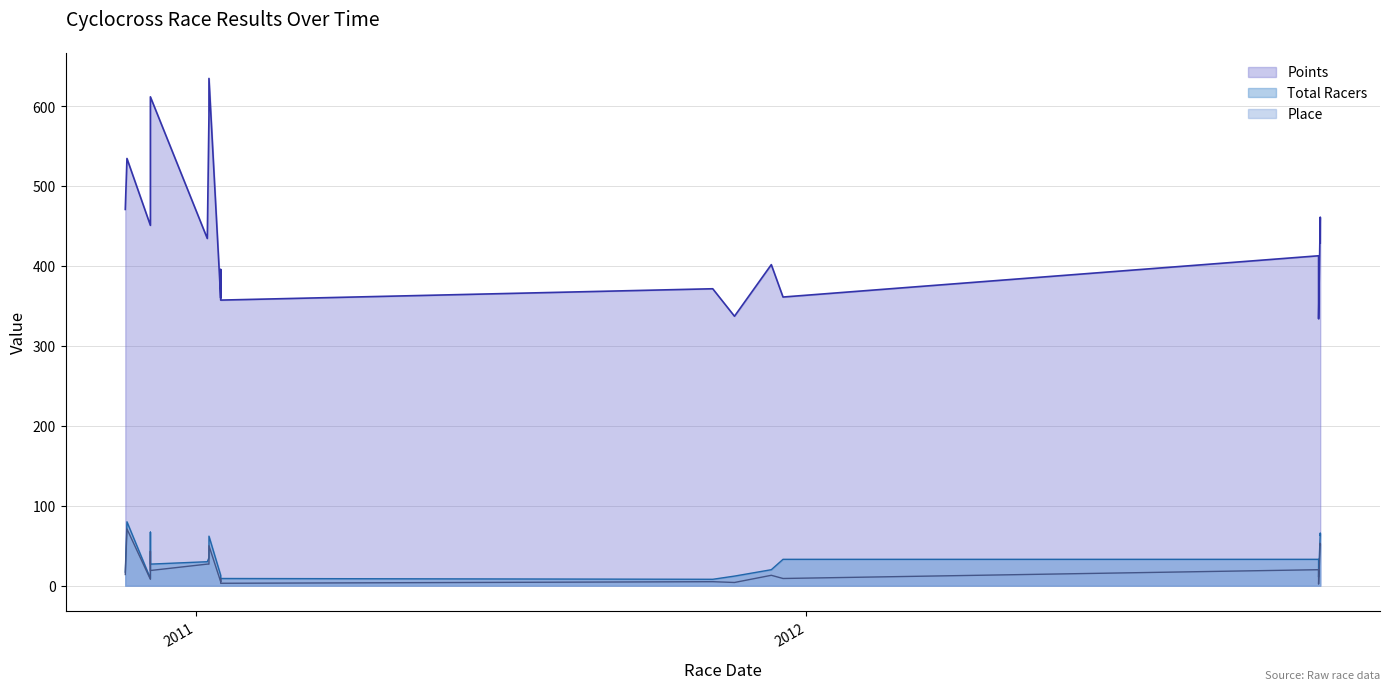

How many distinct data groups are displayed?

3